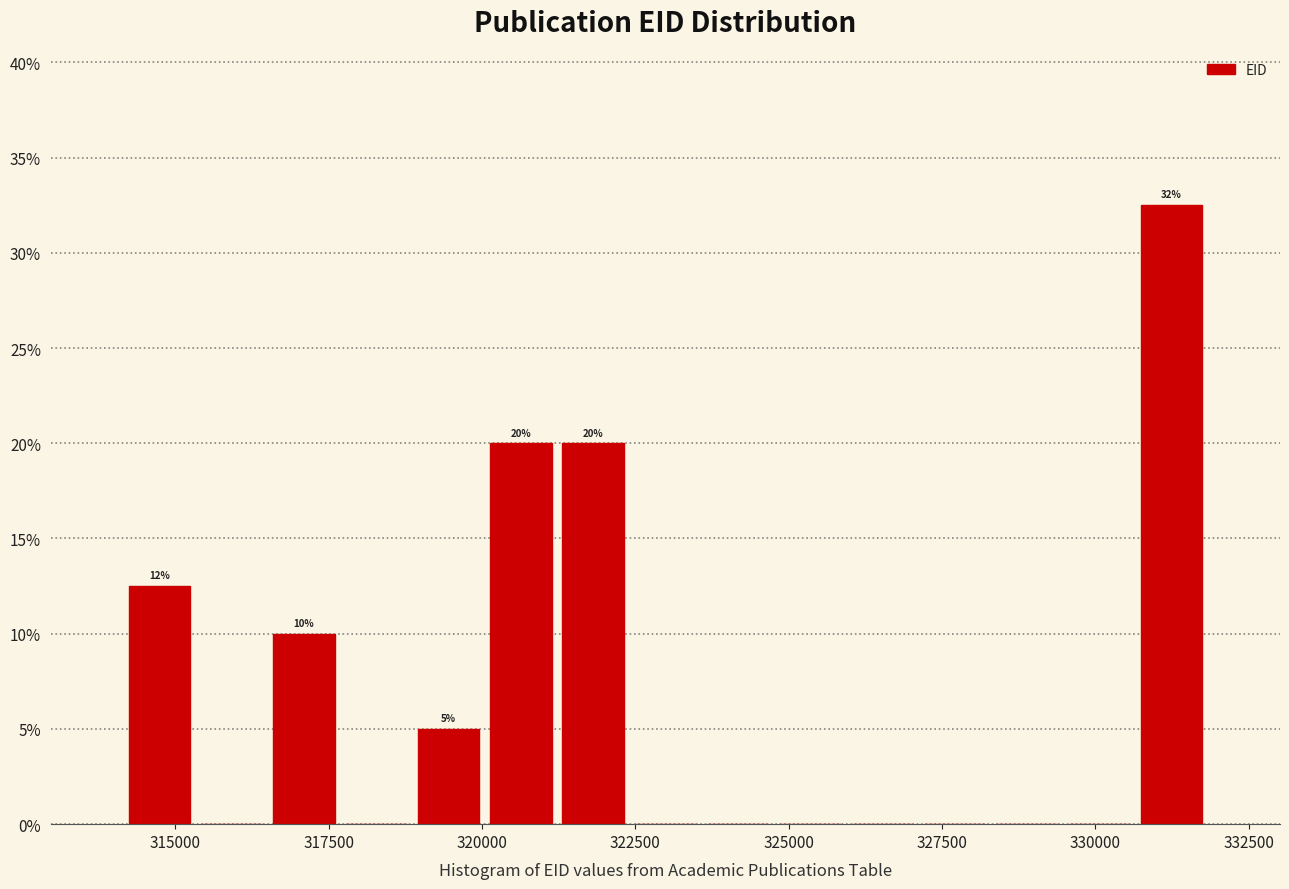

Around what value on the x-axis is the tallest bar? Give the approximate position of its centre, as read against the axis.

331000